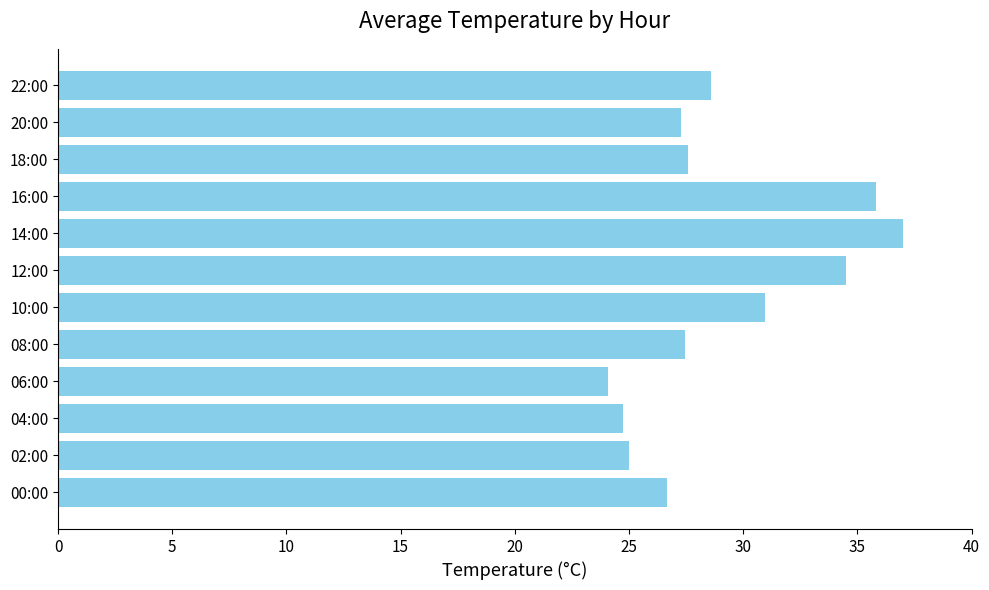

What is the maximum value shown in the chart?

37.0